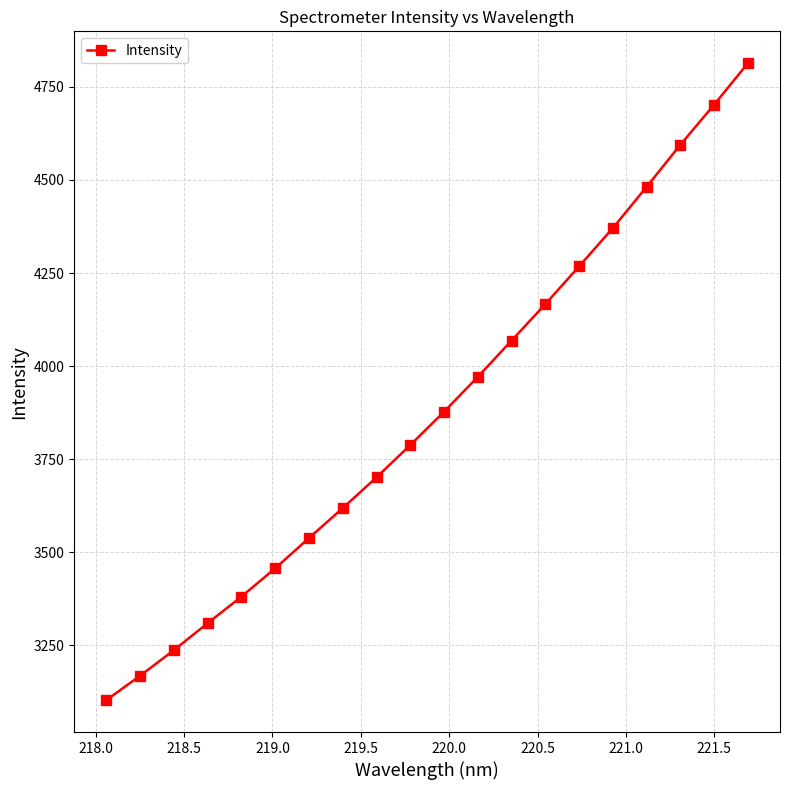

Reading right to left, list all the values displayed in this chart.

4813.8	4702.6	4594.8	4481.8	4371.1	4268.2	4166.8	4068.8	3971.4	3877.6	3788.1	3701.3	3618.7	3538.1	3457.0	3380.6	3309.4	3236.8	3168.1	3102.6